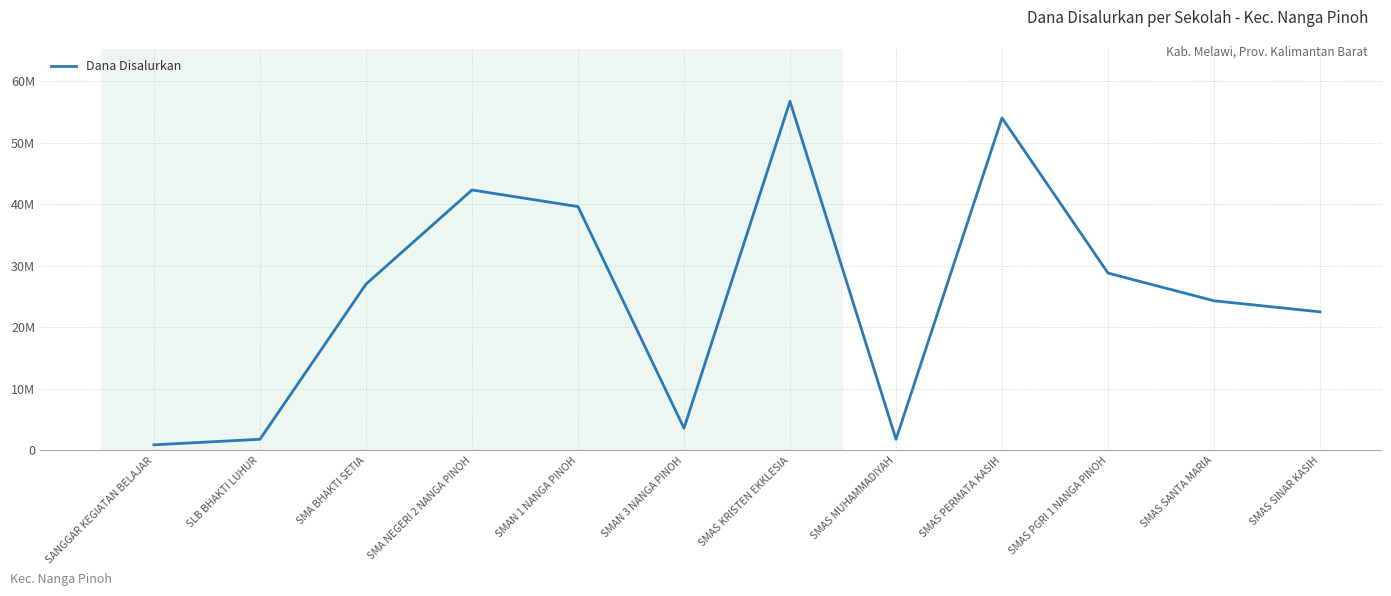

What is the greatest value displayed?

56700000